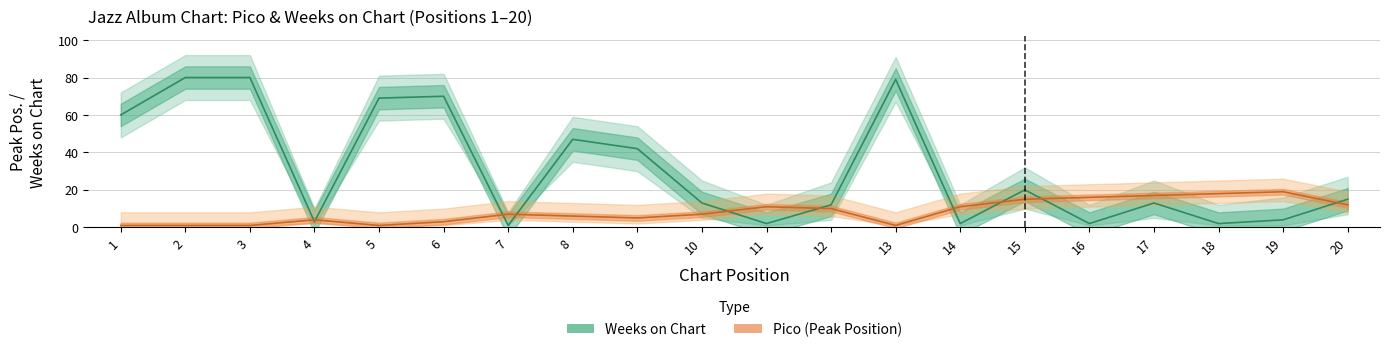

Count the number of categories in the chart.

20